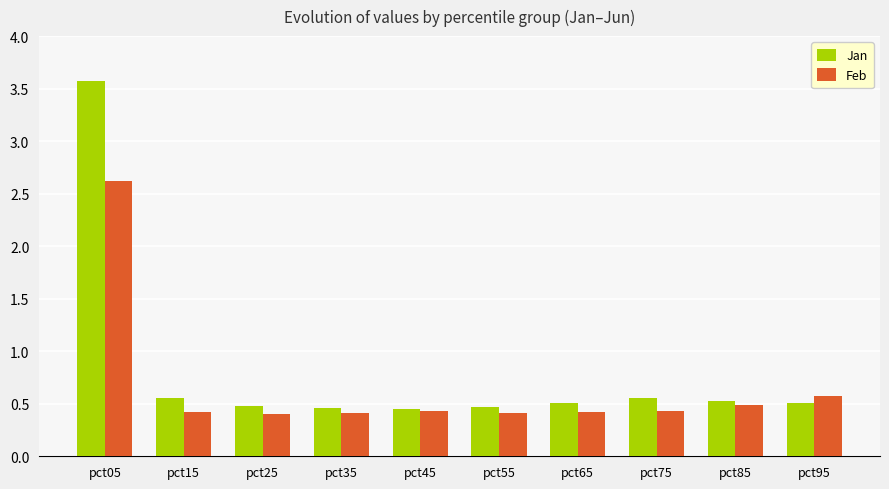

Which series has the largest total across all categories?

Jan